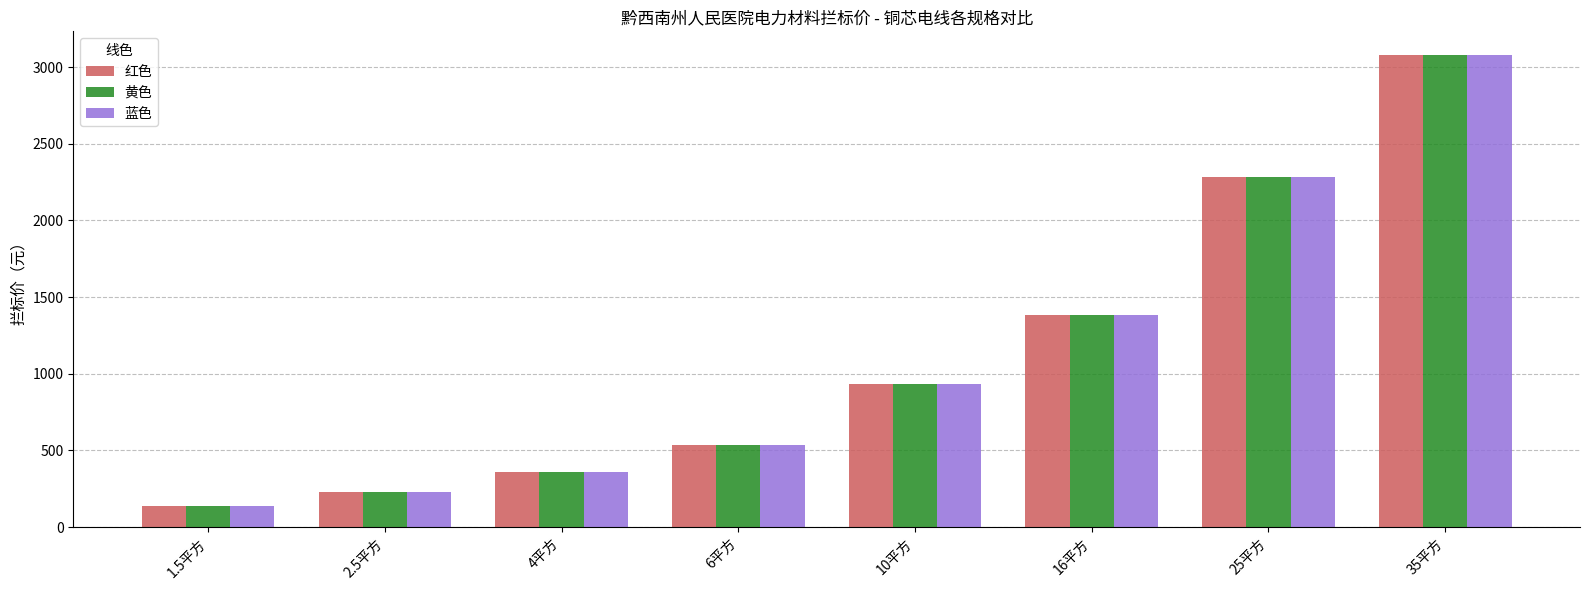

Reading left to right, list all the values displayed in this chart.

红色: 140	230	360	537	931	1385	2281	3080
黄色: 140	230	360	537	931	1385	2281	3080
蓝色: 140	230	360	537	931	1385	2281	3080